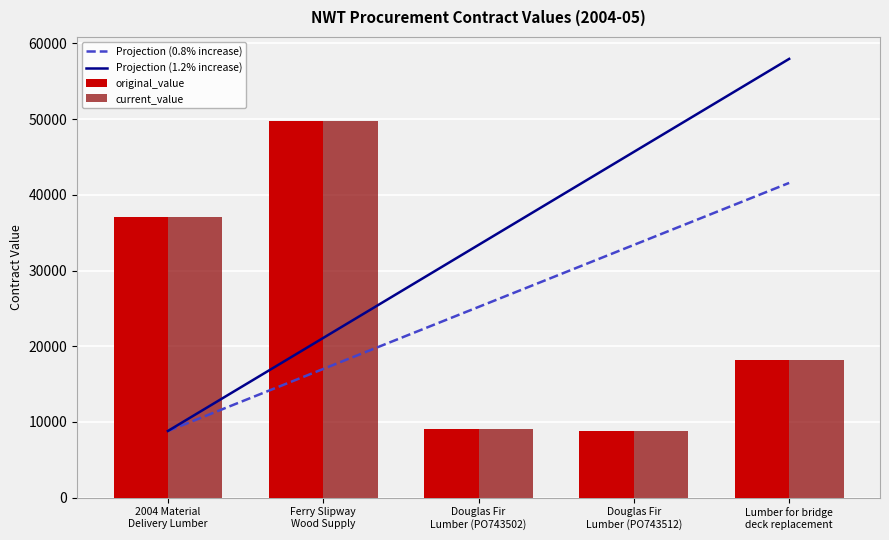

The original_value series shows 9122.4 at Douglas Fir
Lumber (PO743502). True or false?

True